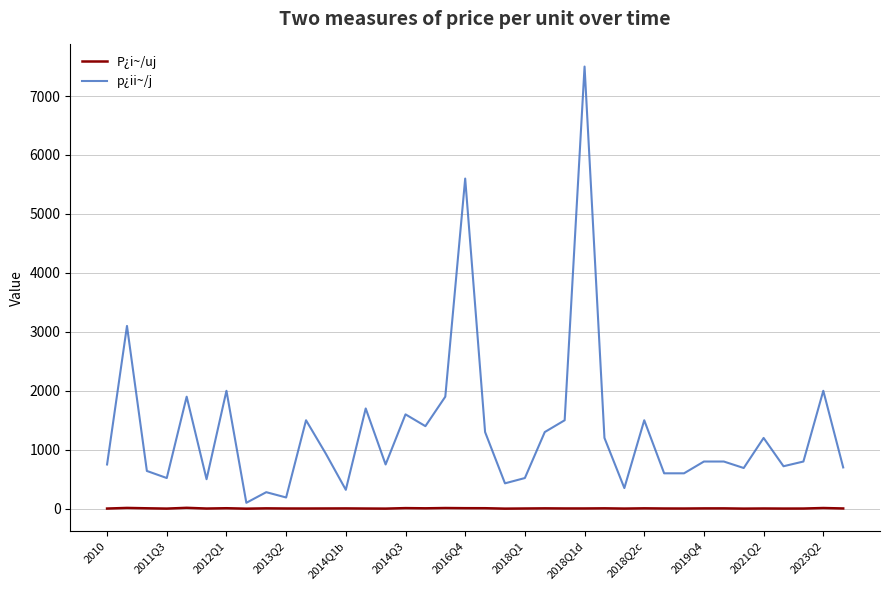

What is the maximum value shown in the chart?

7500.0